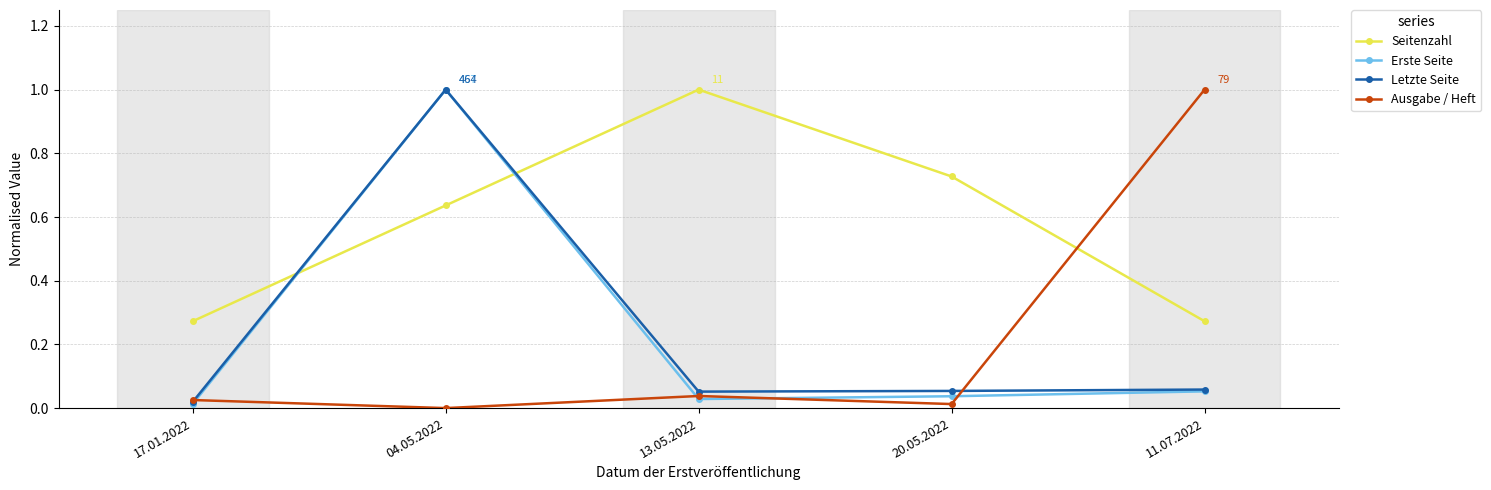

What is the maximum value for Seitenzahl?

1.0